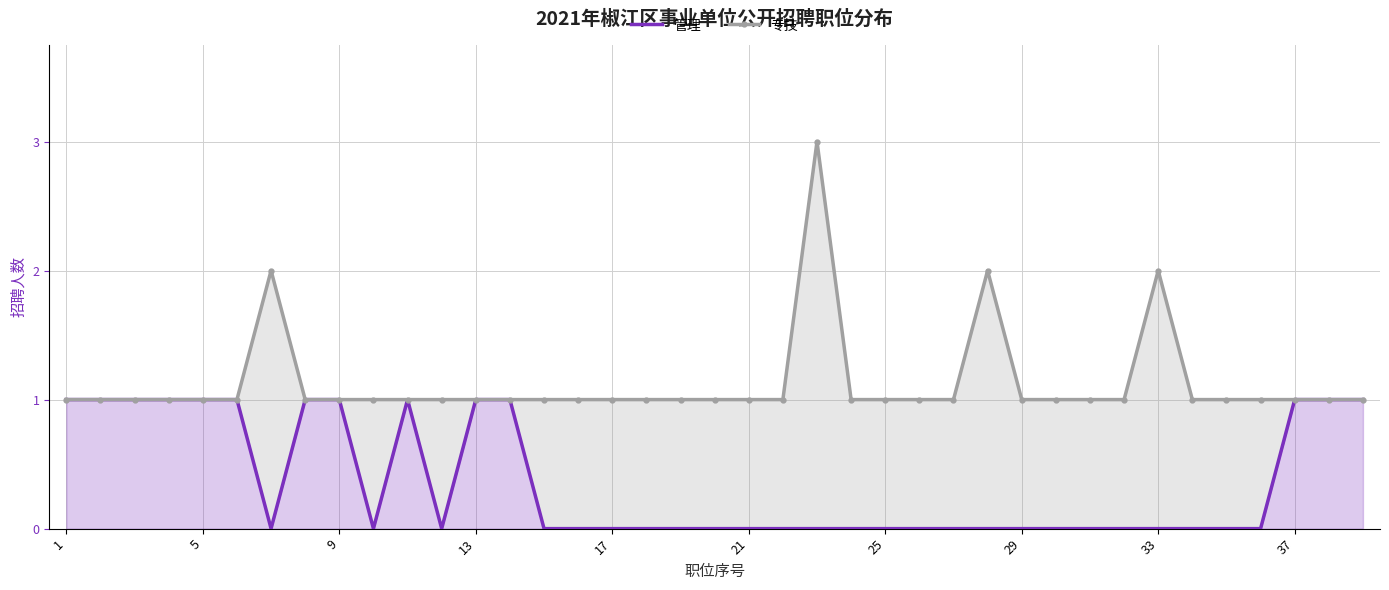

Rank the series by their maximum value, from lowest to highest.

管理, 专技